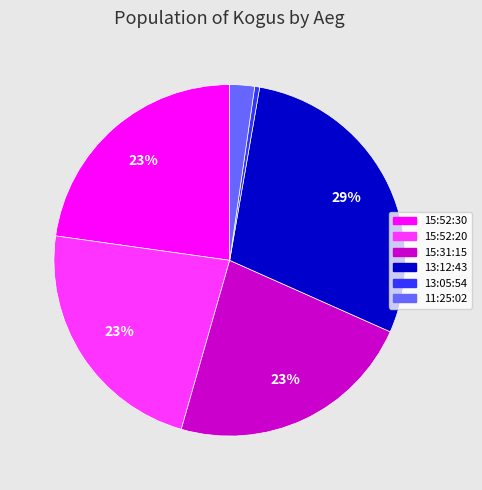

Approximately how many times larger is the value at 11:25:02 compared to 15:31:15?

0.1